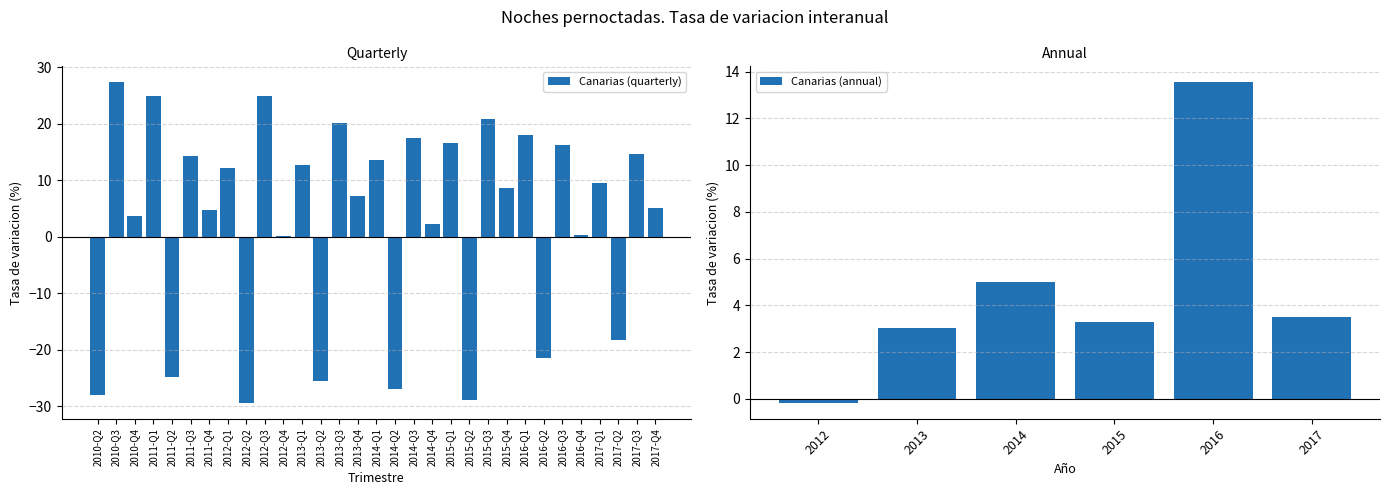

What is the sum of all values?

91.5